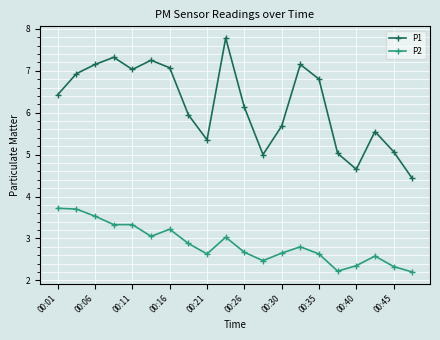

What is the sum of all P1 values?

123.8